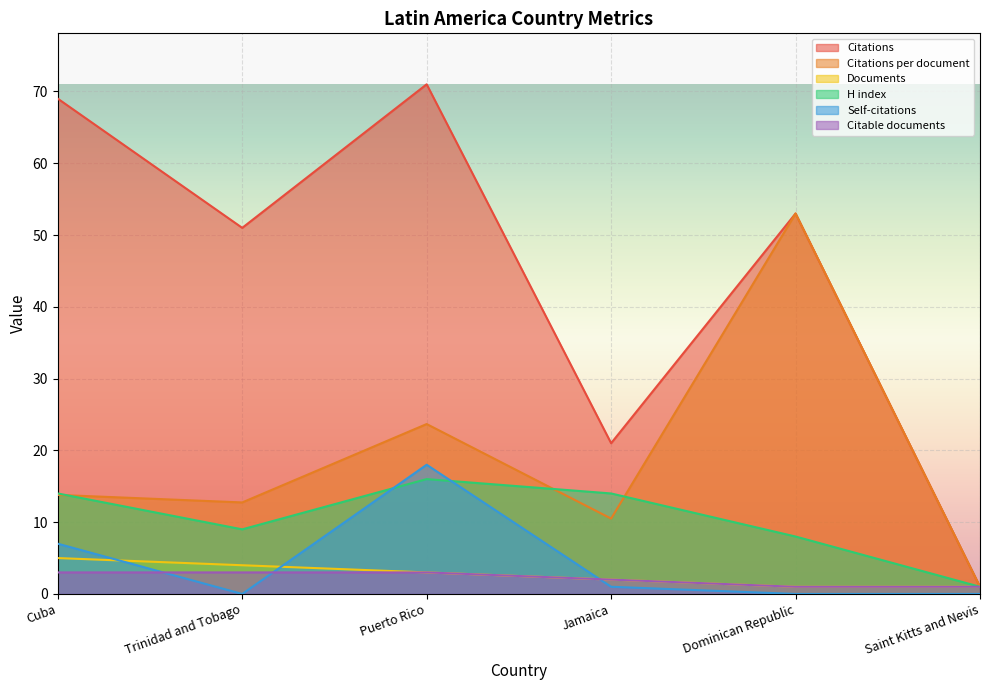

How many lines are shown in the chart?

6